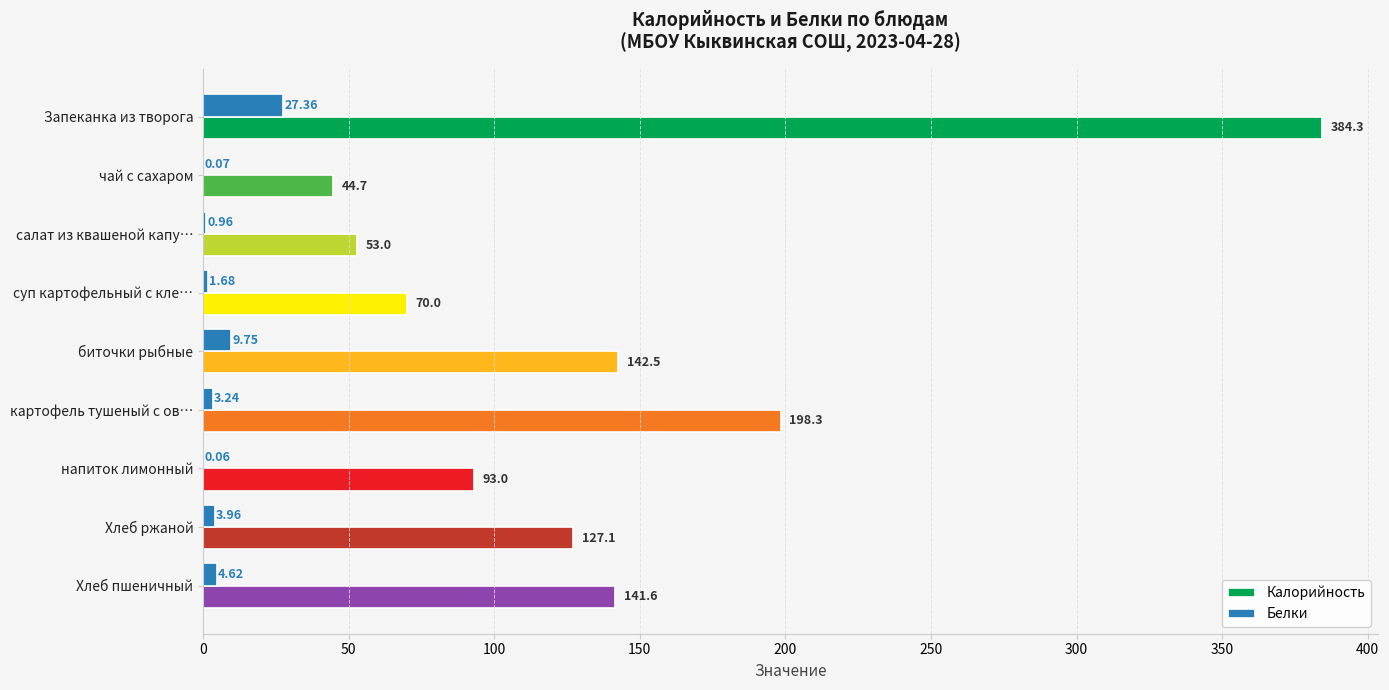

Is the value of Калорийность at салат из квашеной капу… greater than the value of Белки at чай с сахаром?

Yes